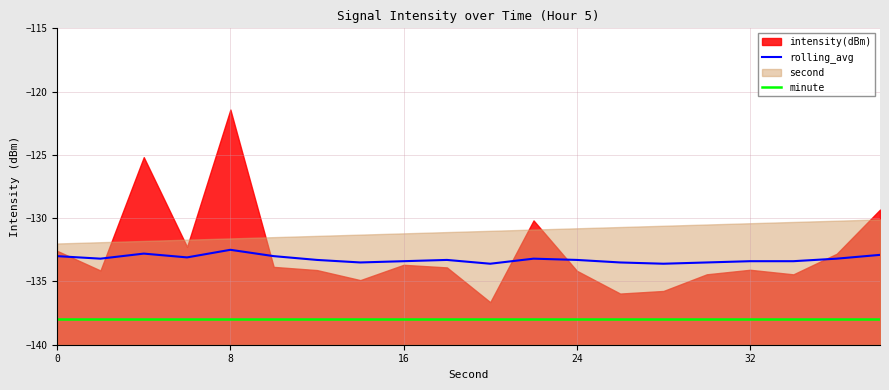

The rolling_avg series shows -133.2 at 11. True or false?

True